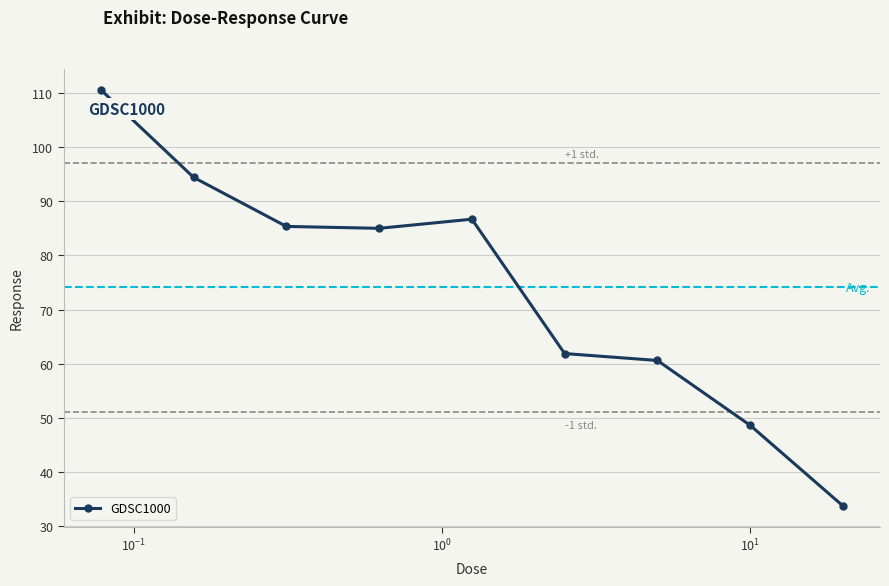

What is the maximum value shown in the chart?

110.6